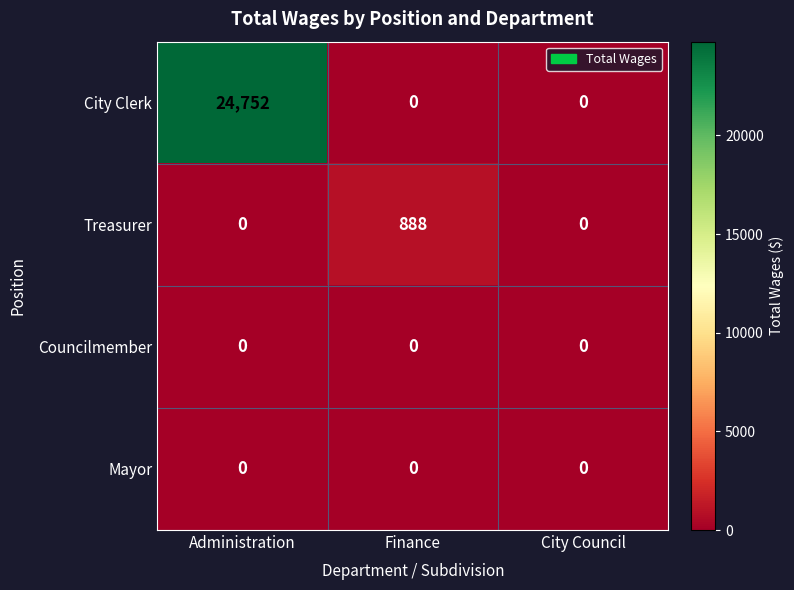

How many values in Treasurer are above zero?

1